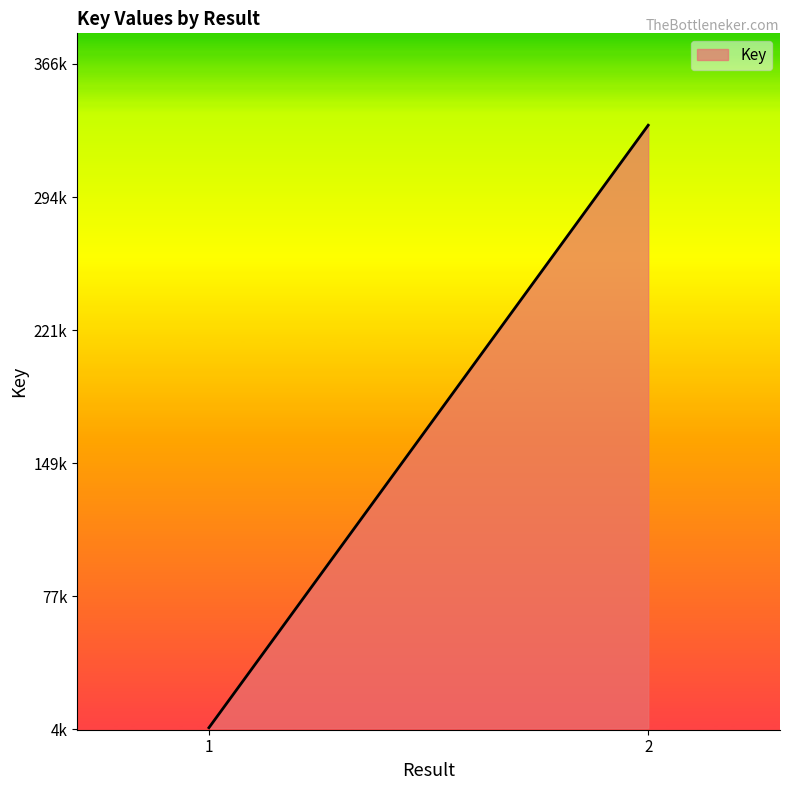

What is the difference between the second highest and second lowest values?

327718